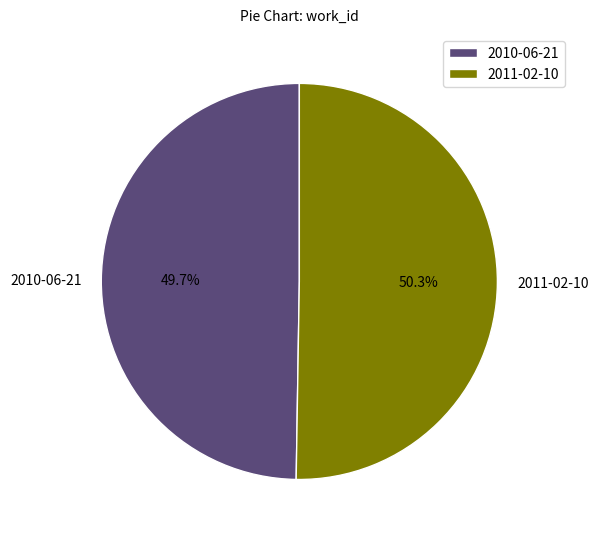

Do 2011-02-10 and 2010-06-21 together represent more than half of the pie?

Yes